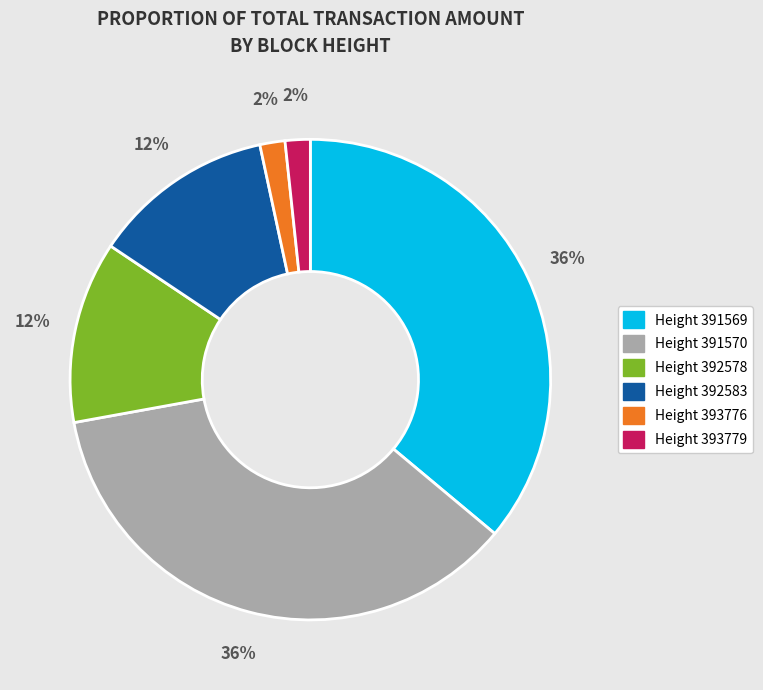

To the nearest percent, what is the average slice percentage?

17%